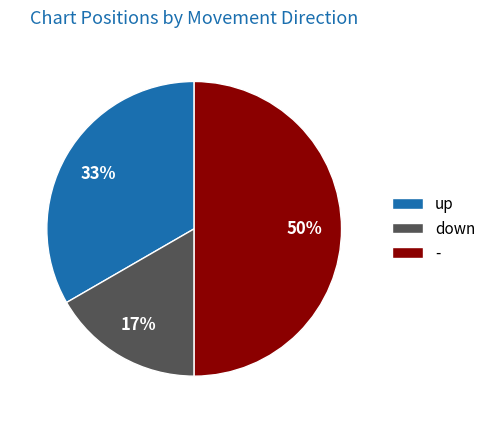

Count the number of slices in the pie.

3